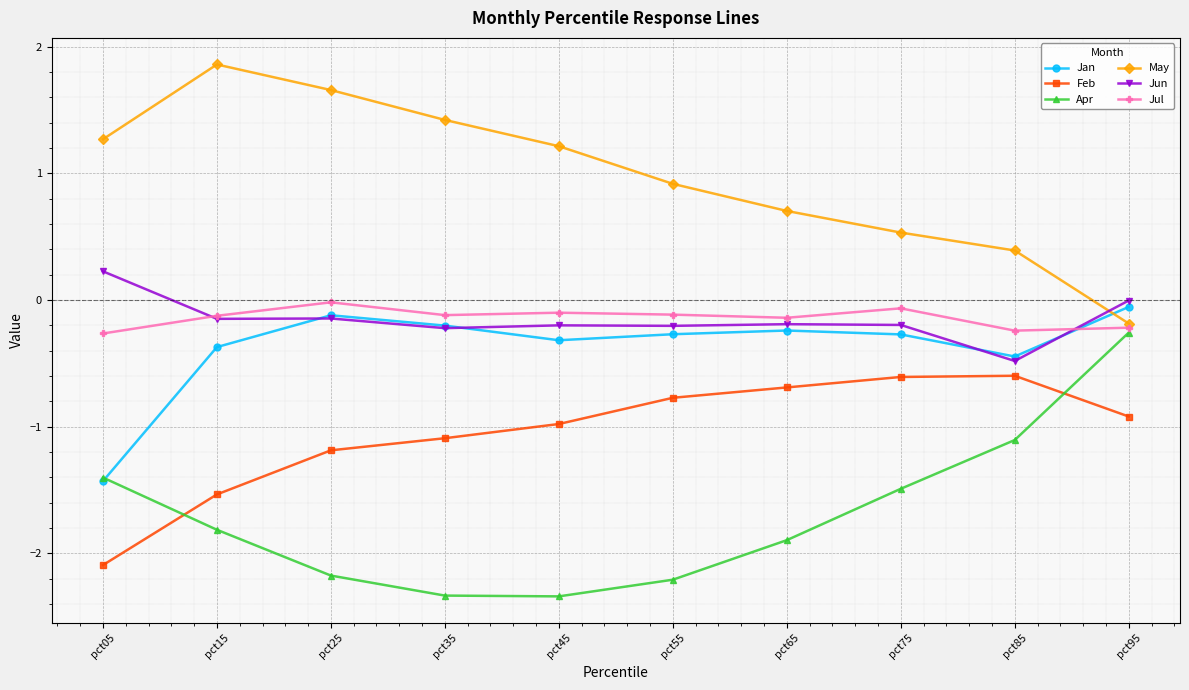

What is the difference between the highest and lowest values at pct05?

3.4